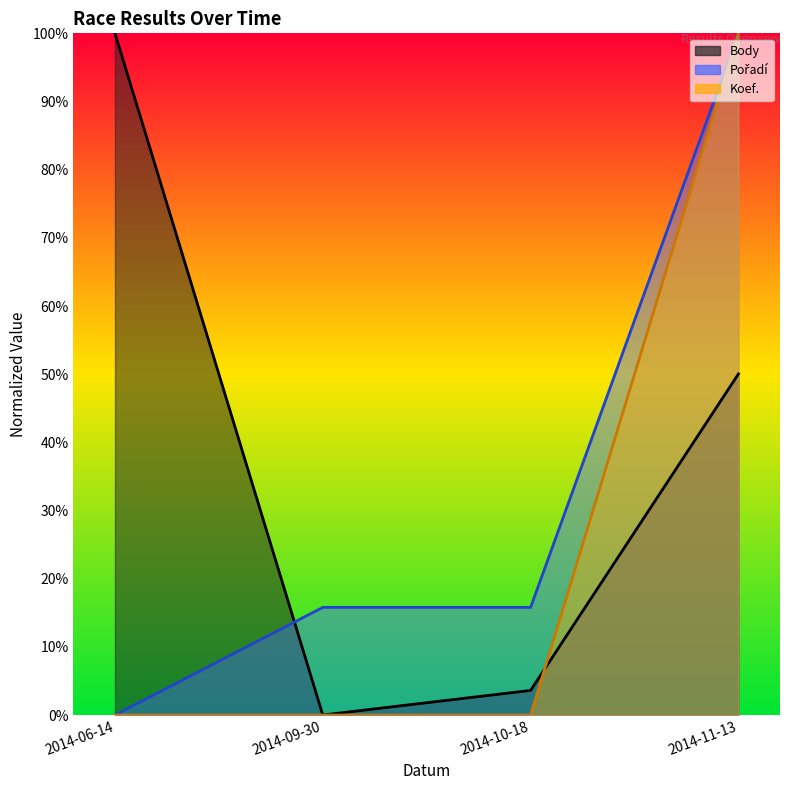

How many positive values does the Pořadí series have?

3